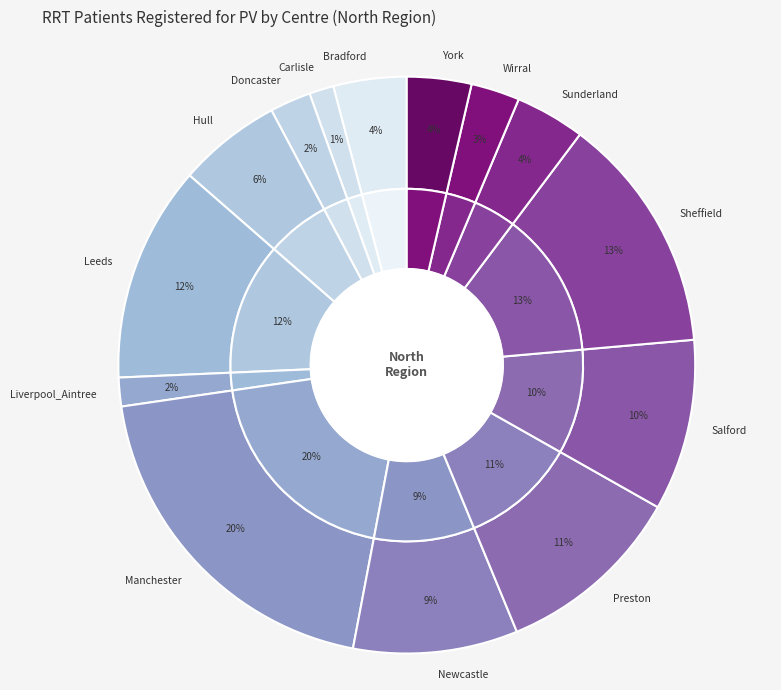

Which category has the biggest portion of the pie?

Manchester